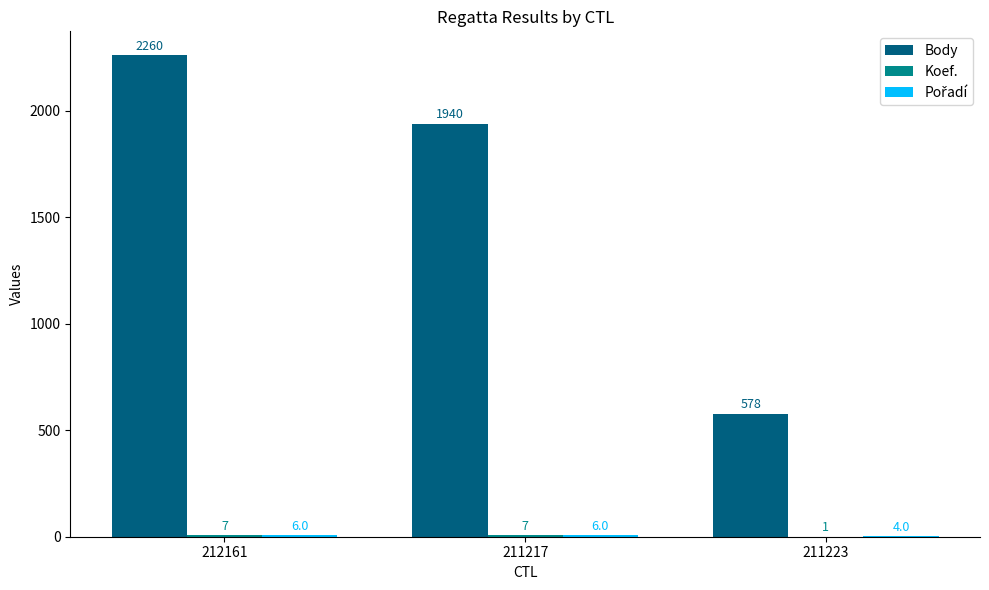

The Body series shows 2260 at 212161. True or false?

True